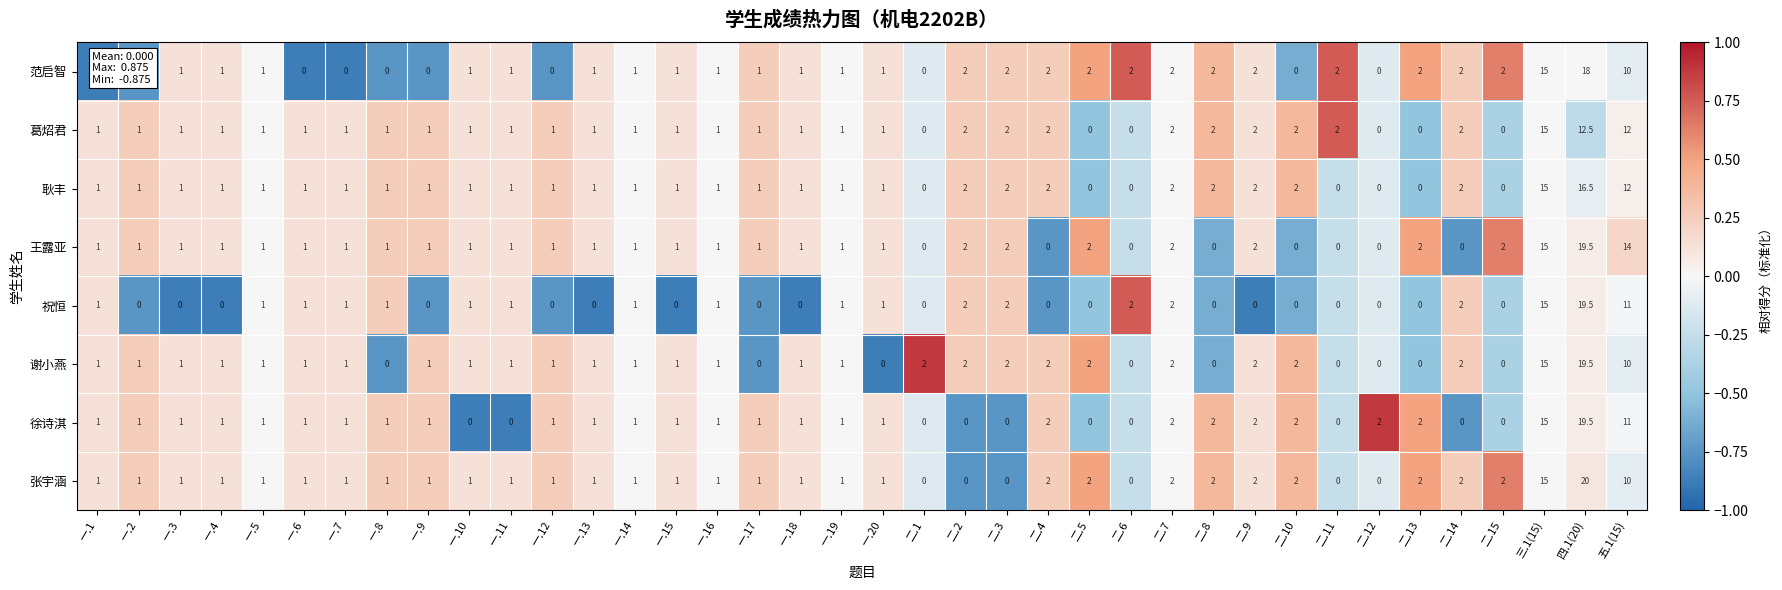

How many positive values does the 范启智 series have?

28